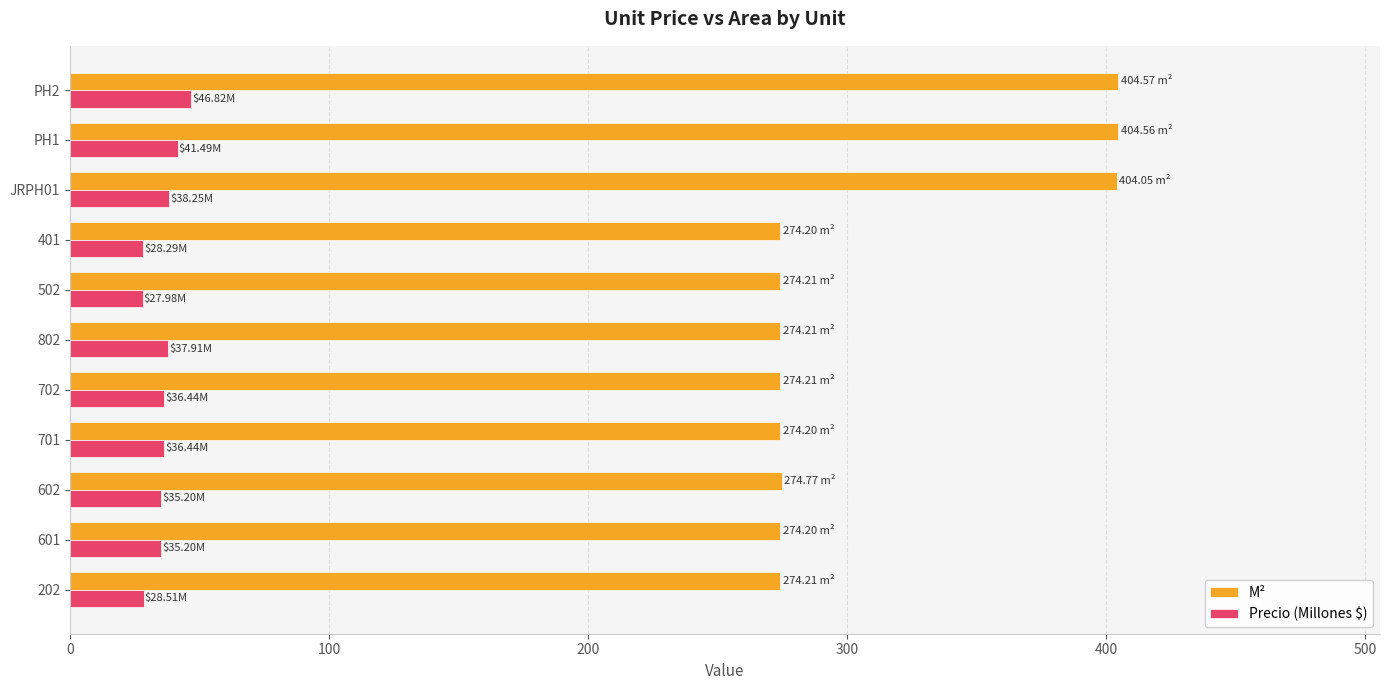

List the series in order of their peak value, highest first.

M², Precio (Millones $)